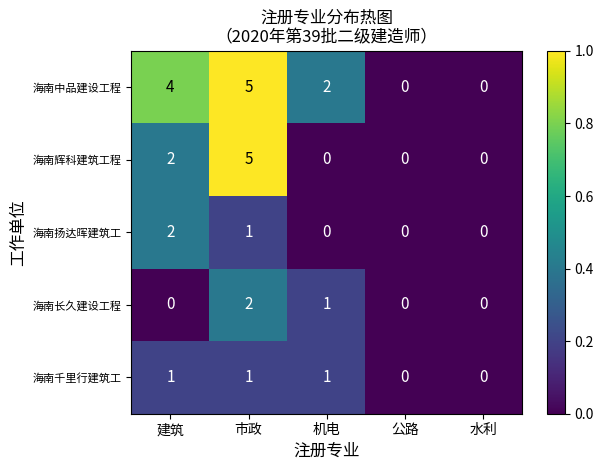

How many distinct data groups are displayed?

5